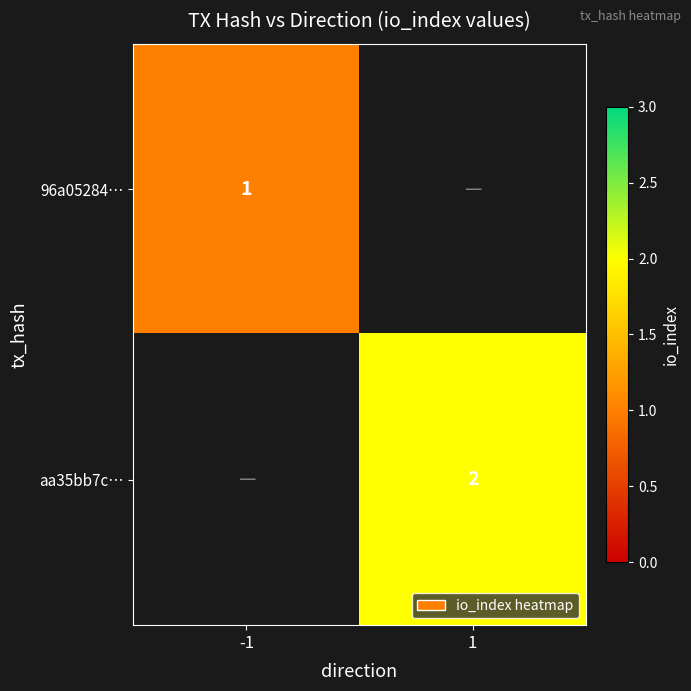

The aa35bb7c… series shows 2 at 1. True or false?

True